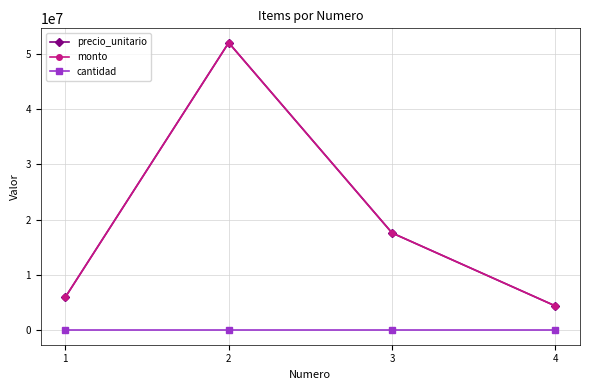

The monto series shows 52006500 at 2. True or false?

True